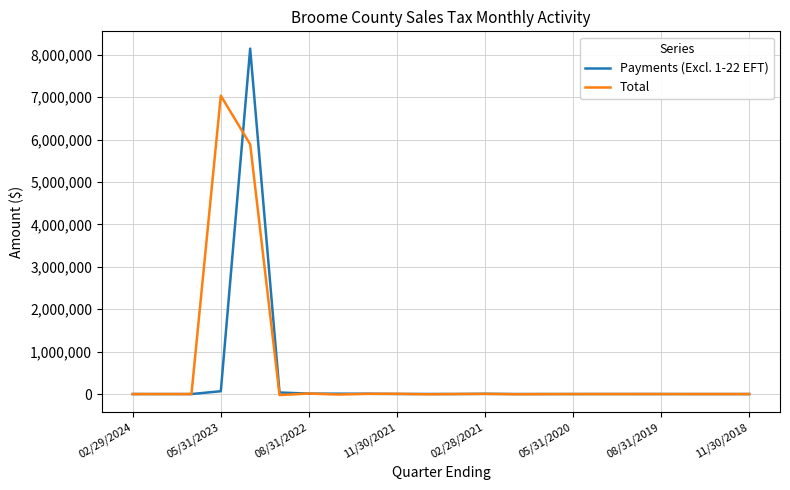

What is the difference between the second highest and minimum values in the Payments (Excl. 1-22 EFT) series?

66608.5